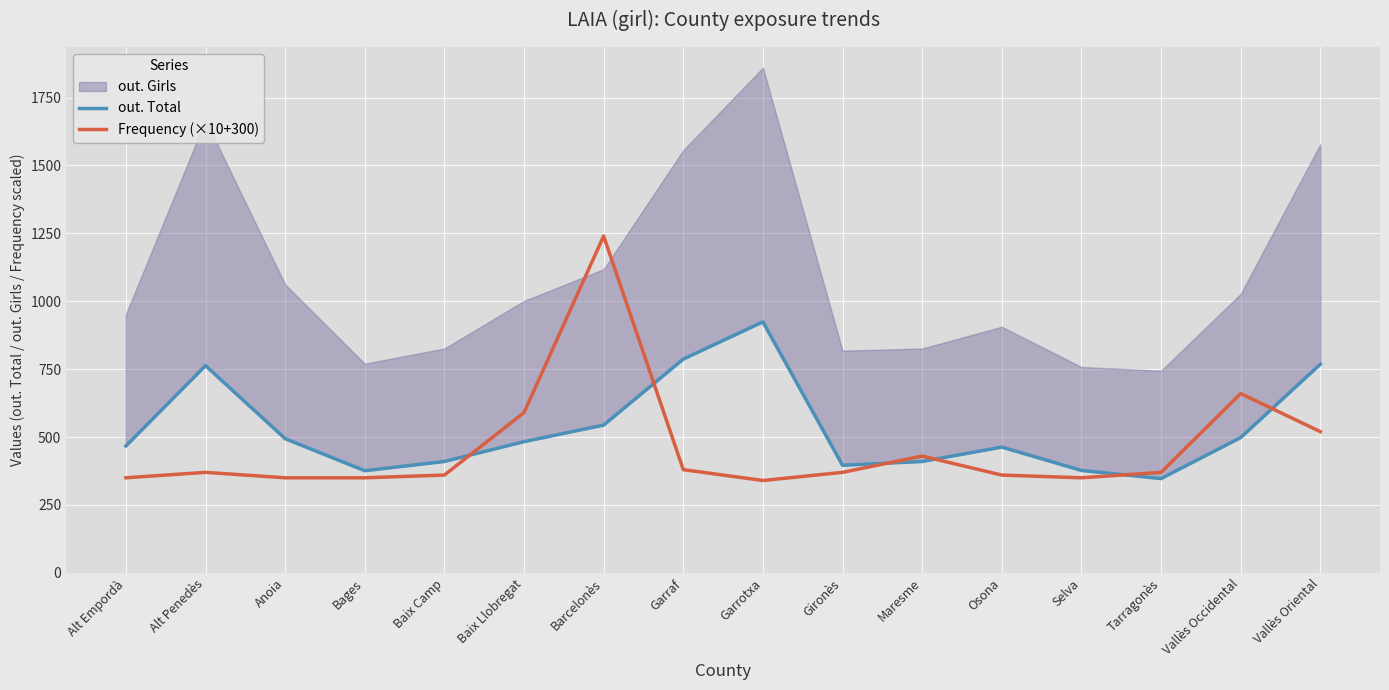

What is the smallest value displayed?

340